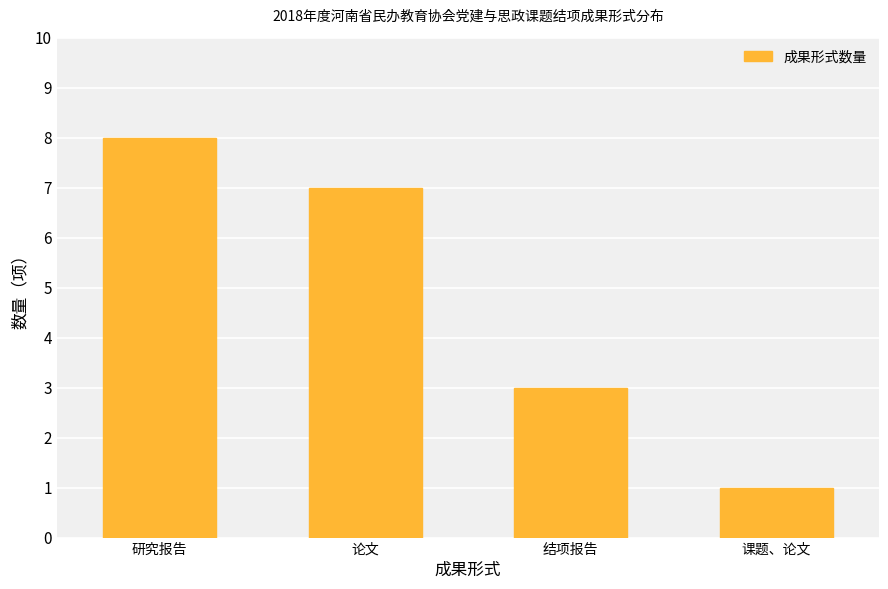

Where is the data nearest to the value 4?

结项报告